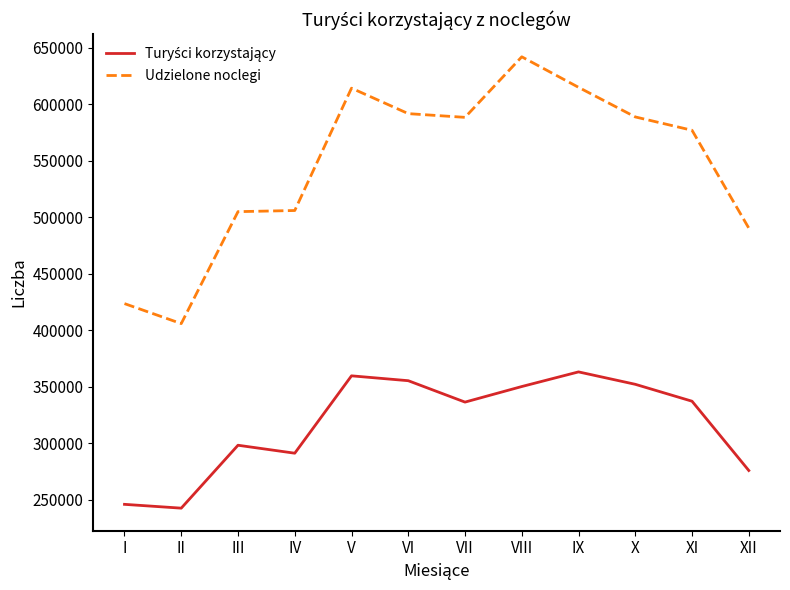

The value of Udzielone noclegi at VII is 901303. True or false?

False